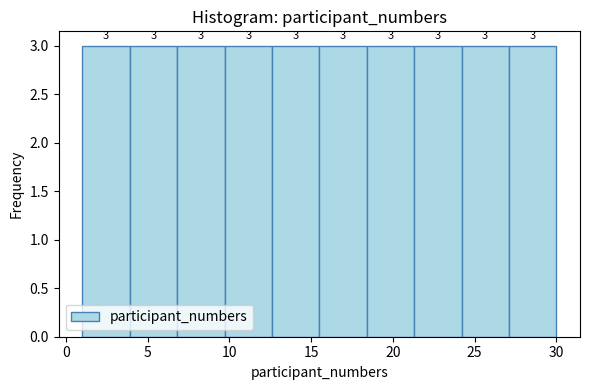

Reading left to right, list every bar in this chart as the range it spans on the x-axis followed by its height. The bar edges are not printed on the chart, so give them approximately, as read against the axis.

1.0 to 3.9: 3
3.9 to 6.8: 3
6.8 to 9.7: 3
9.7 to 12.6: 3
12.6 to 15.5: 3
15.5 to 18.4: 3
18.4 to 21.3: 3
21.3 to 24.2: 3
24.2 to 27.1: 3
27.1 to 30.0: 3